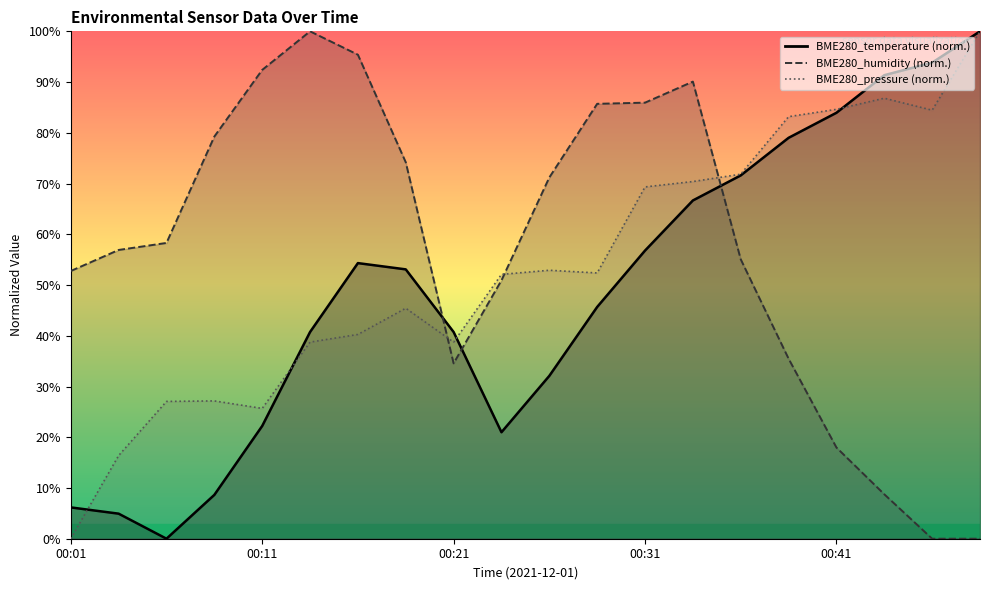

What is the difference between the second highest and second lowest values in the BME280_temperature series?

88.9